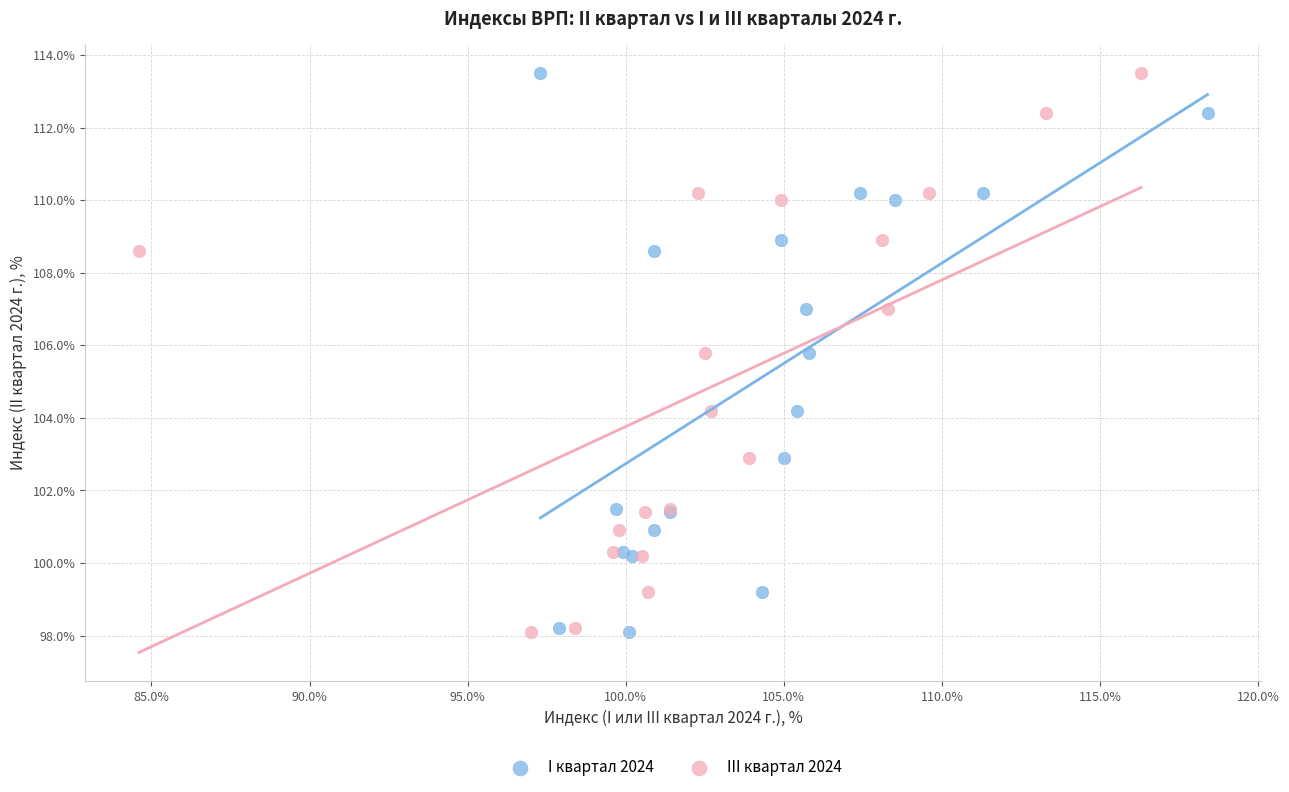

What are all the series names shown in the legend?

I квартал 2024, III квартал 2024